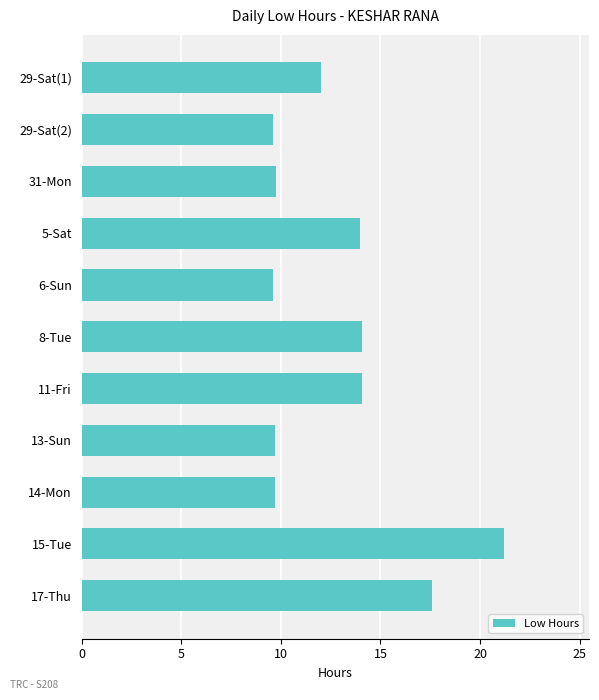

What is the sum of the values at 5-Sat and 6-Sun?

23.6